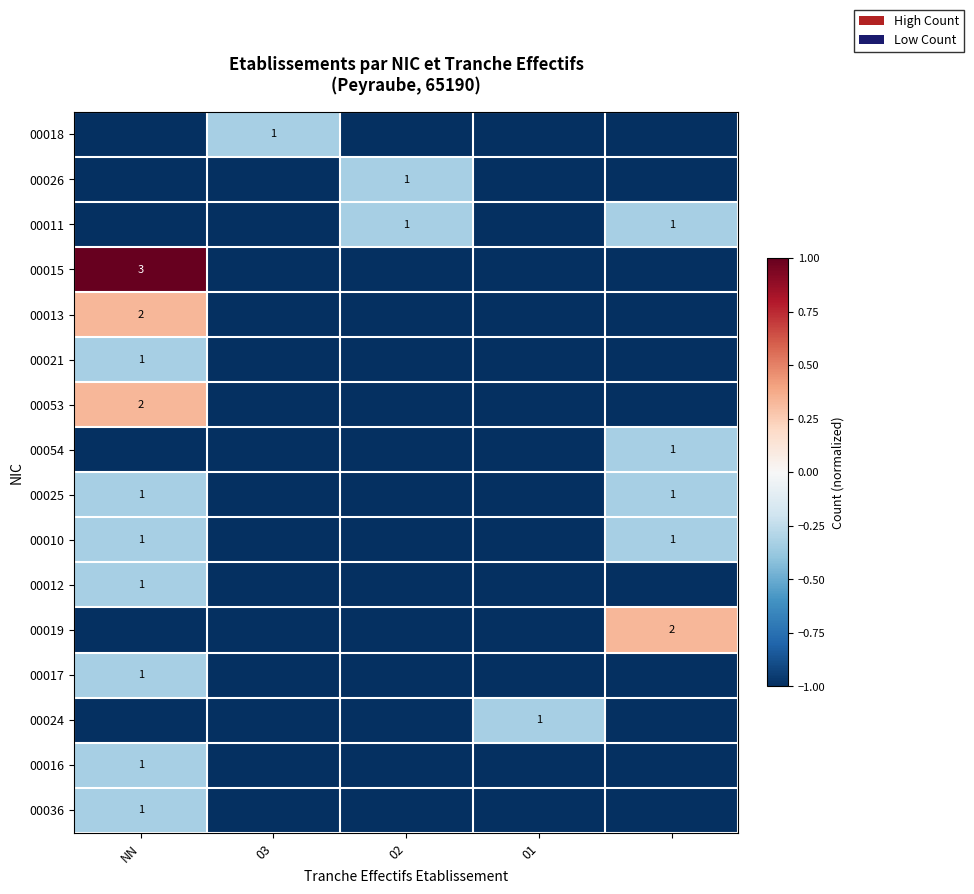

Is it true that 00012 equals 1 at NN?

True